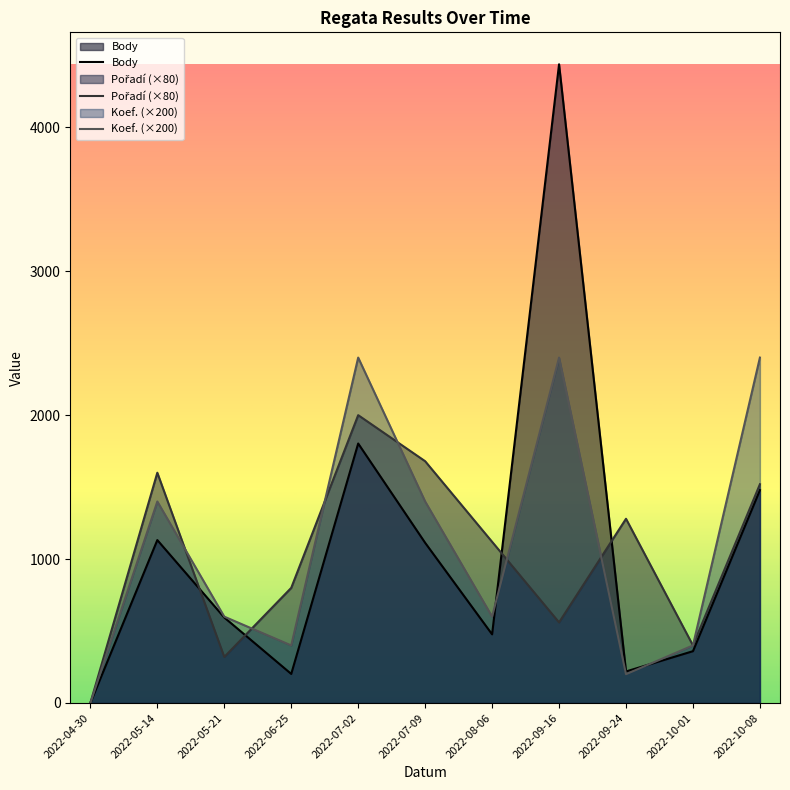

What is the difference between the maximum and minimum values in the Body series?

4438